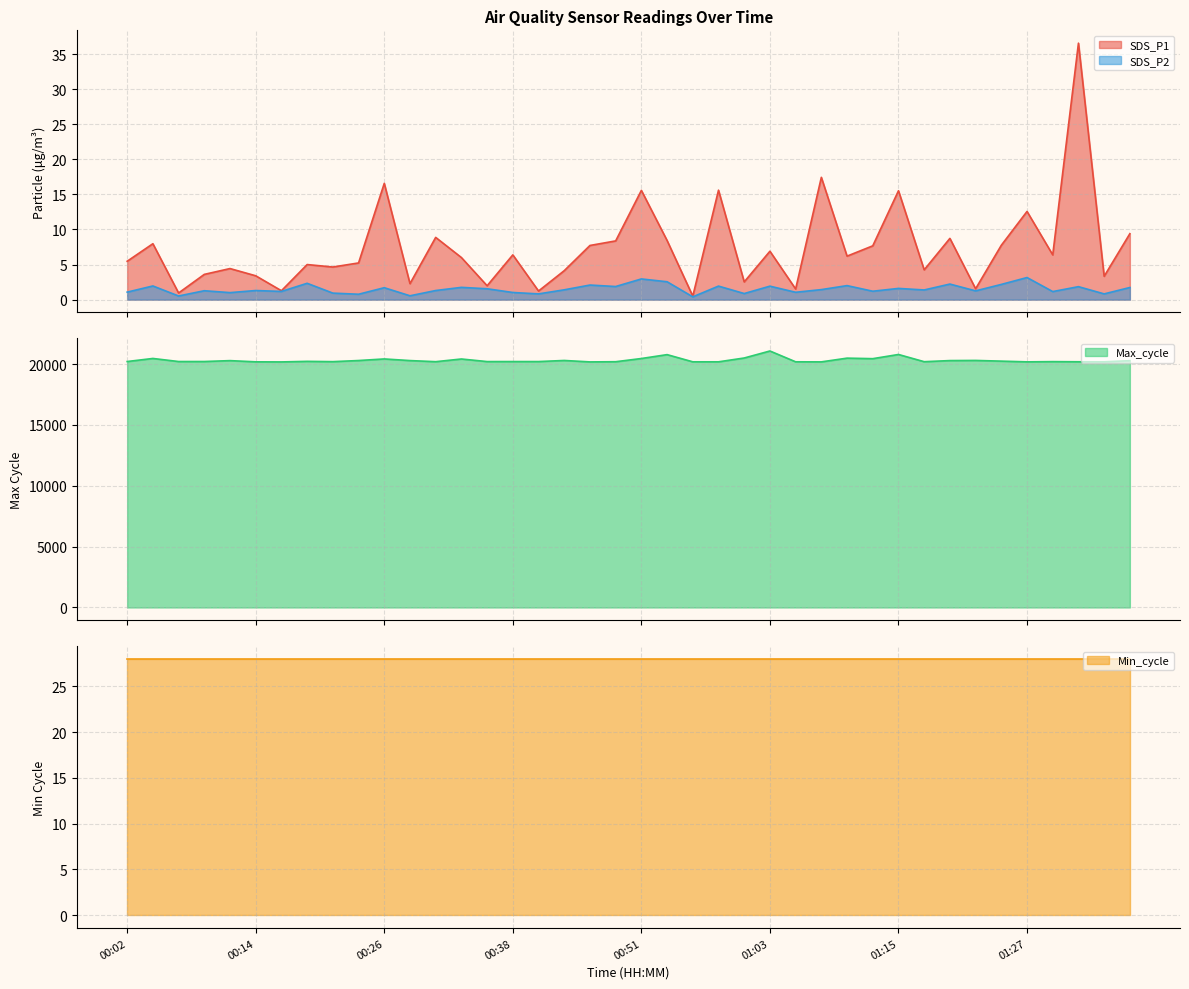

What is the label of the 21st point from the right?

00:48